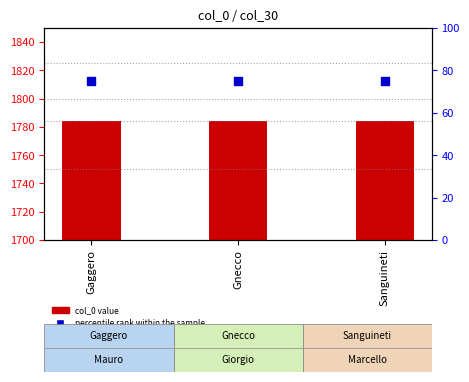

Which series contains the highest Y value?

col_0 value